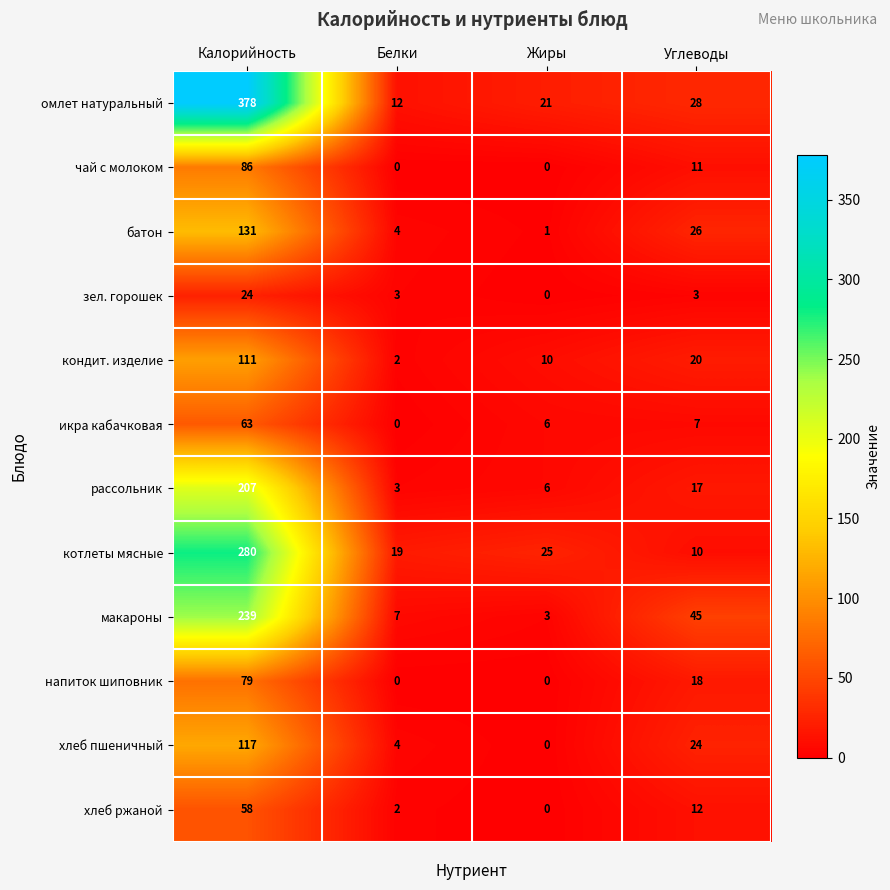

Which series changed the most between Жиры and Углеводы?

макароны